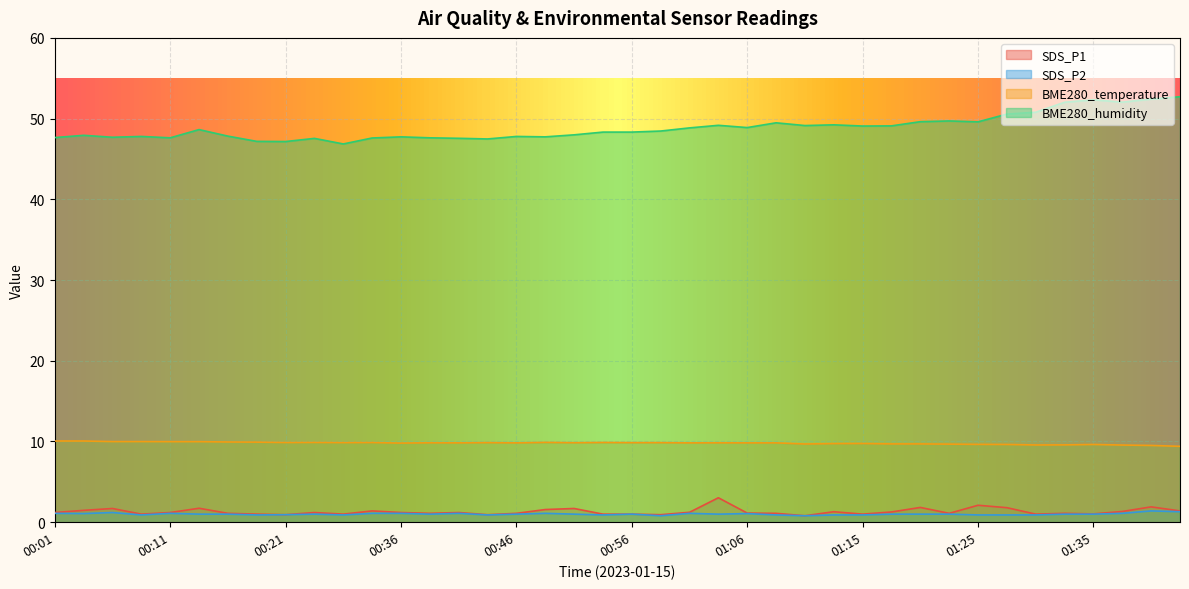

Which category has the lowest value across all series?

01:11